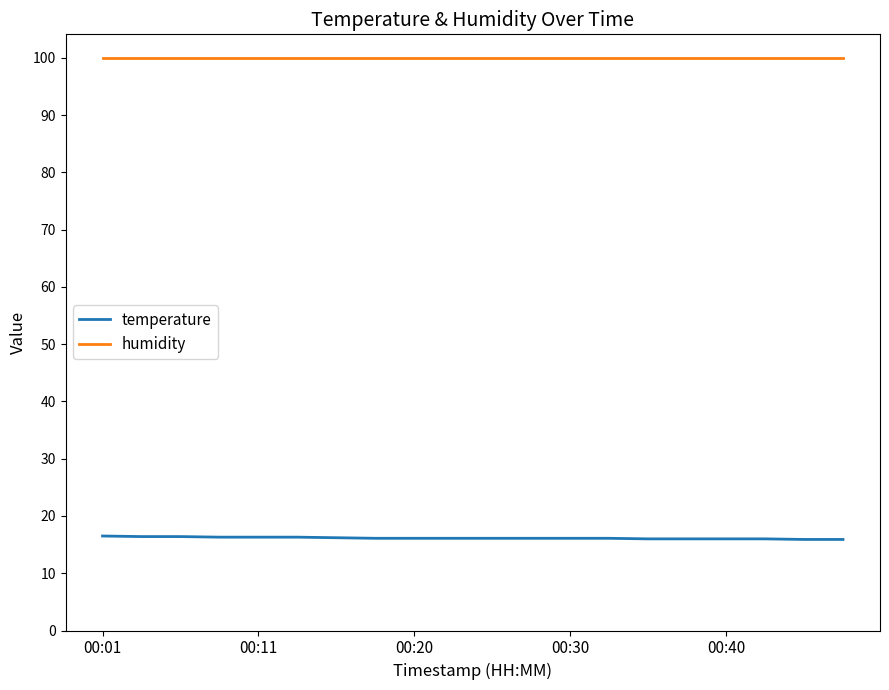

True or false: humidity and temperature cross at least once.

False